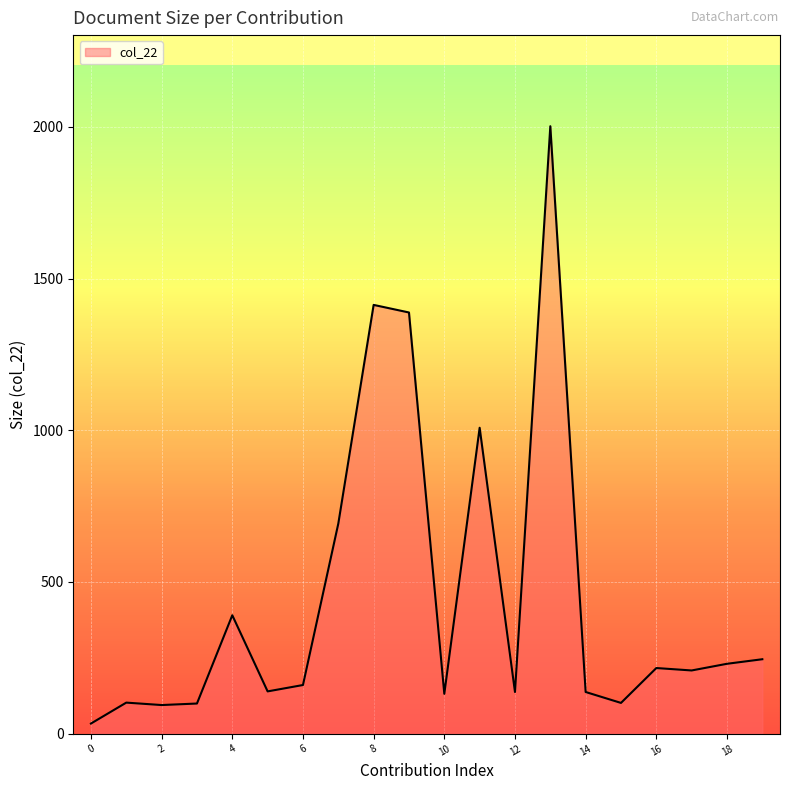

What is the greatest value displayed?

2002